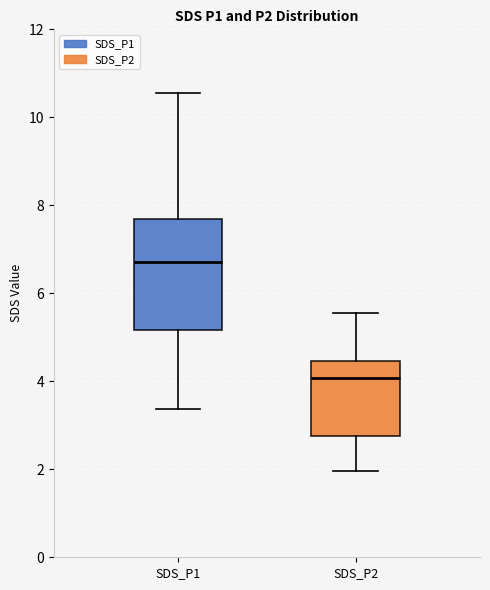

Where does the median line of the box for SDS_P1 sit on the y-axis? The values are not printed on the chart, so give them approximately, as read against the axis.

6.8